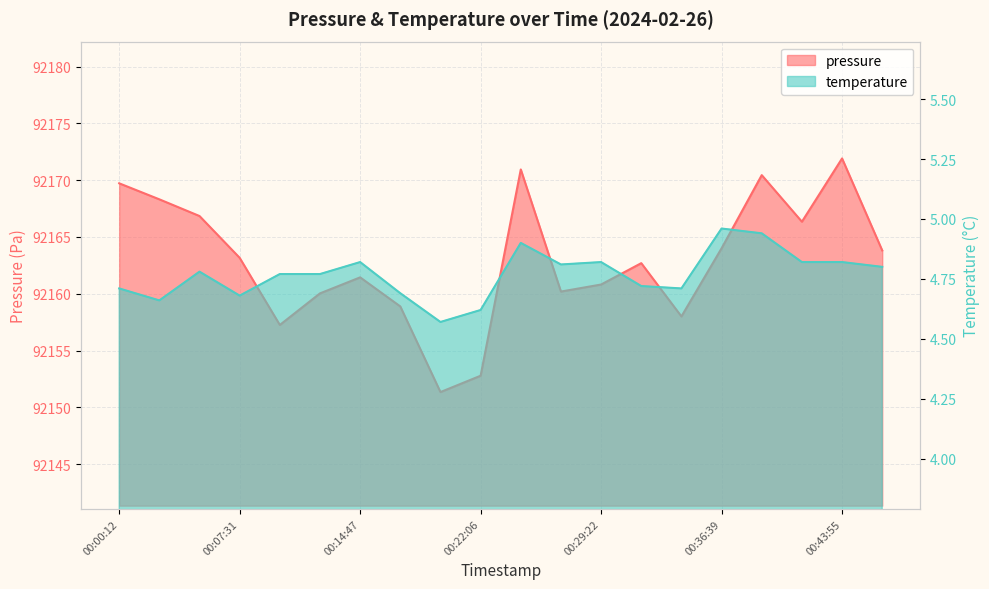

True or false: temperature and pressure cross at least once.

False